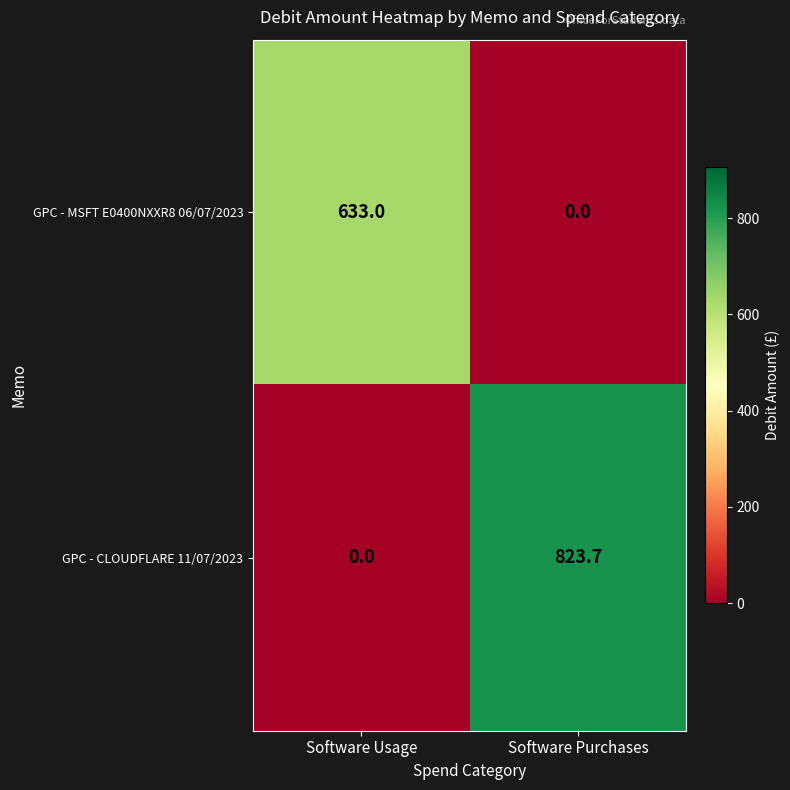

Reading left to right, transcribe all the data shown in this chart.

GPC - MSFT E0400NXXR8 06/07/2023: Software Usage=633.0	Software Purchases=0.0
GPC - CLOUDFLARE 11/07/2023: Software Usage=0.0	Software Purchases=823.7